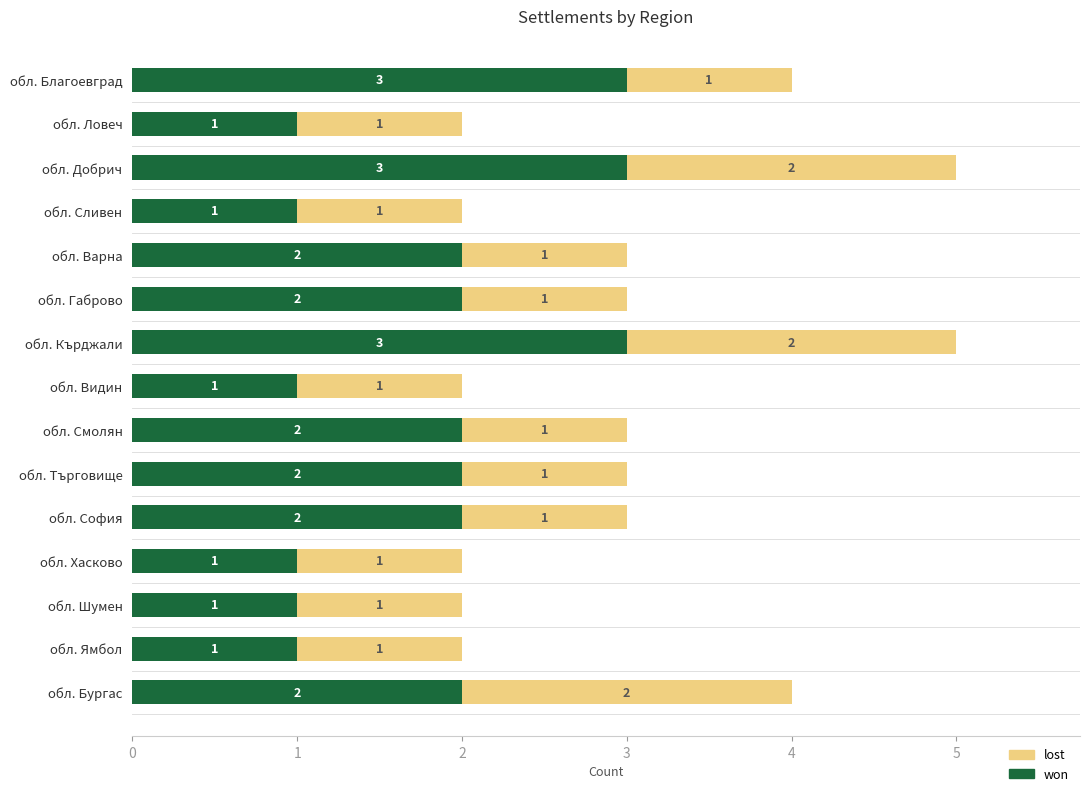

True or false: won has a value of 3 at обл. Варна.

False